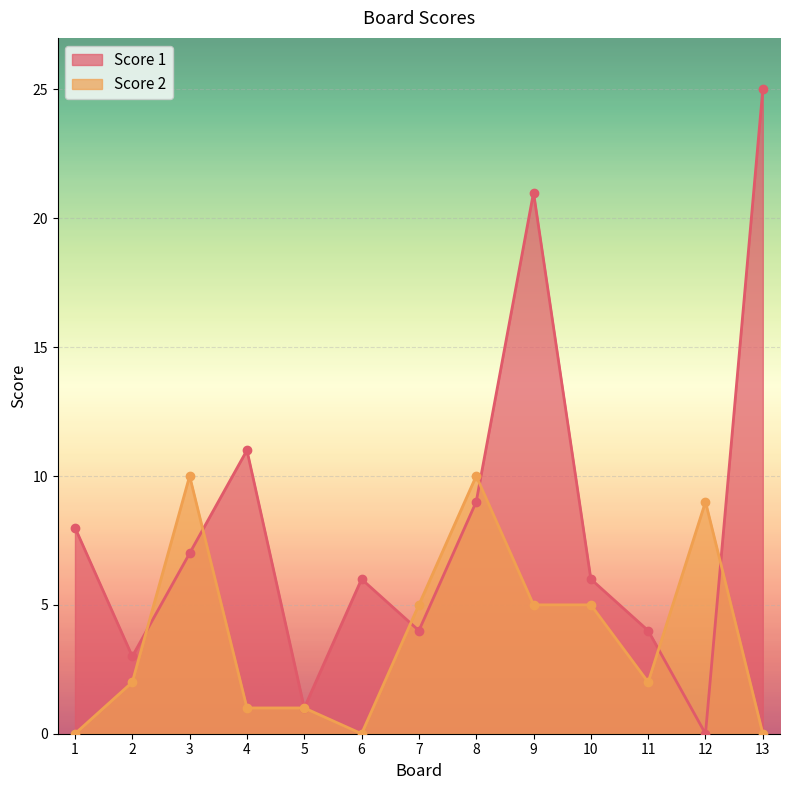

The Score 2 series shows 0 at 13. True or false?

True